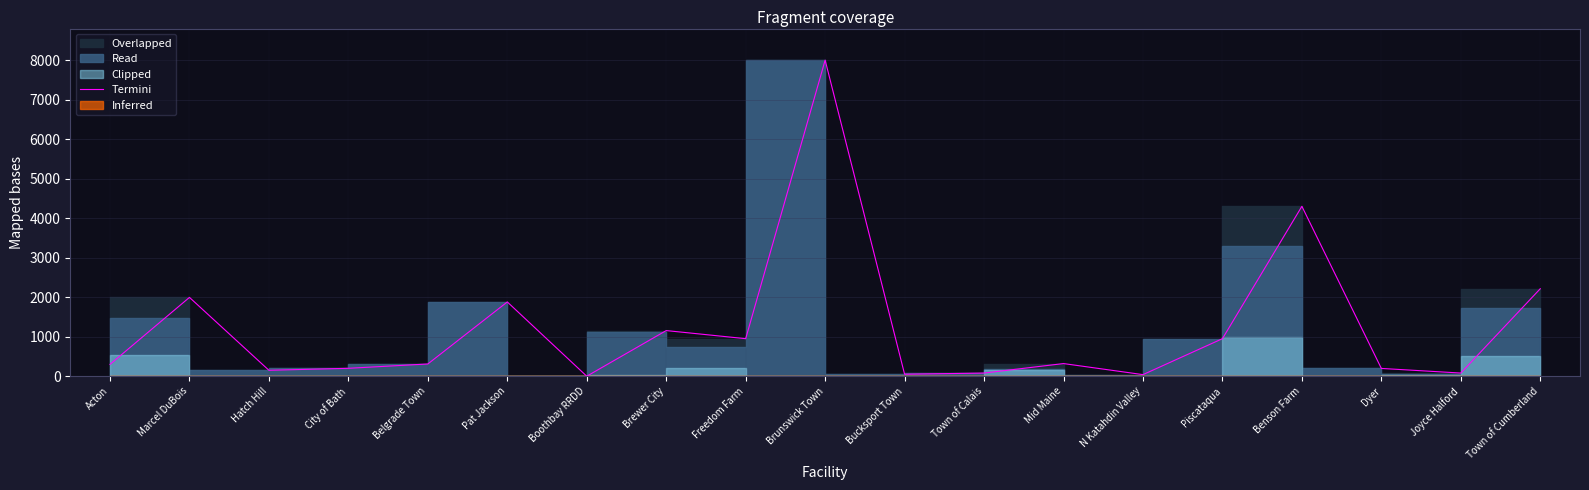

What value does the data have at Bucksport Town?

50